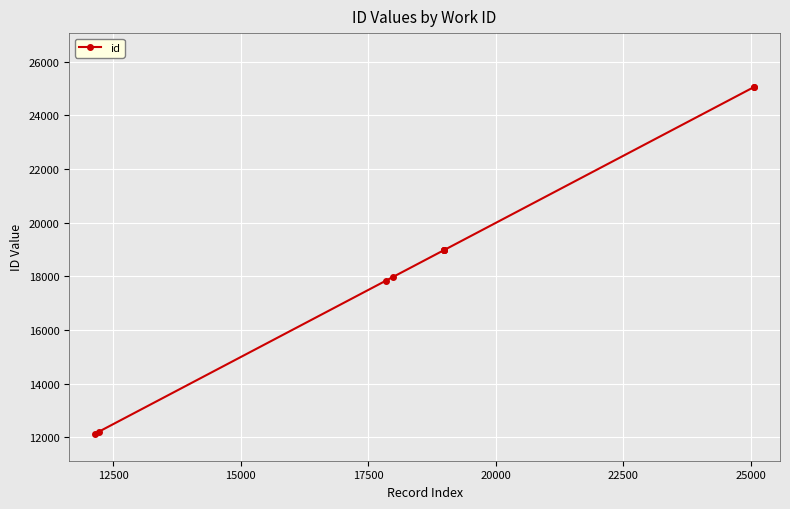

What is the sum of all values?

186248